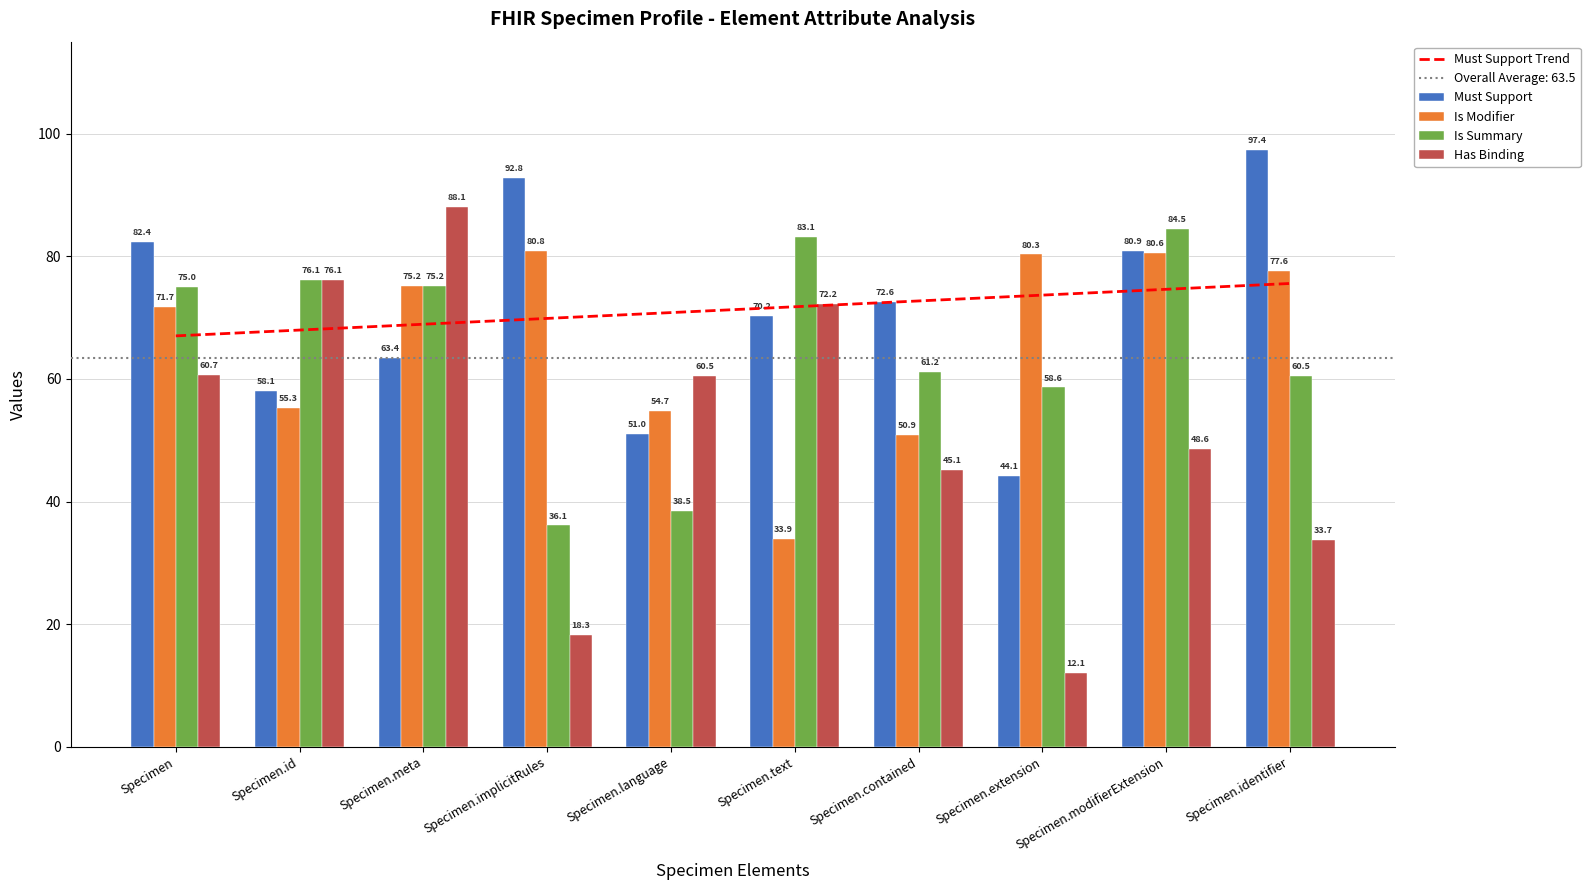

How many categories are shown in the chart?

10